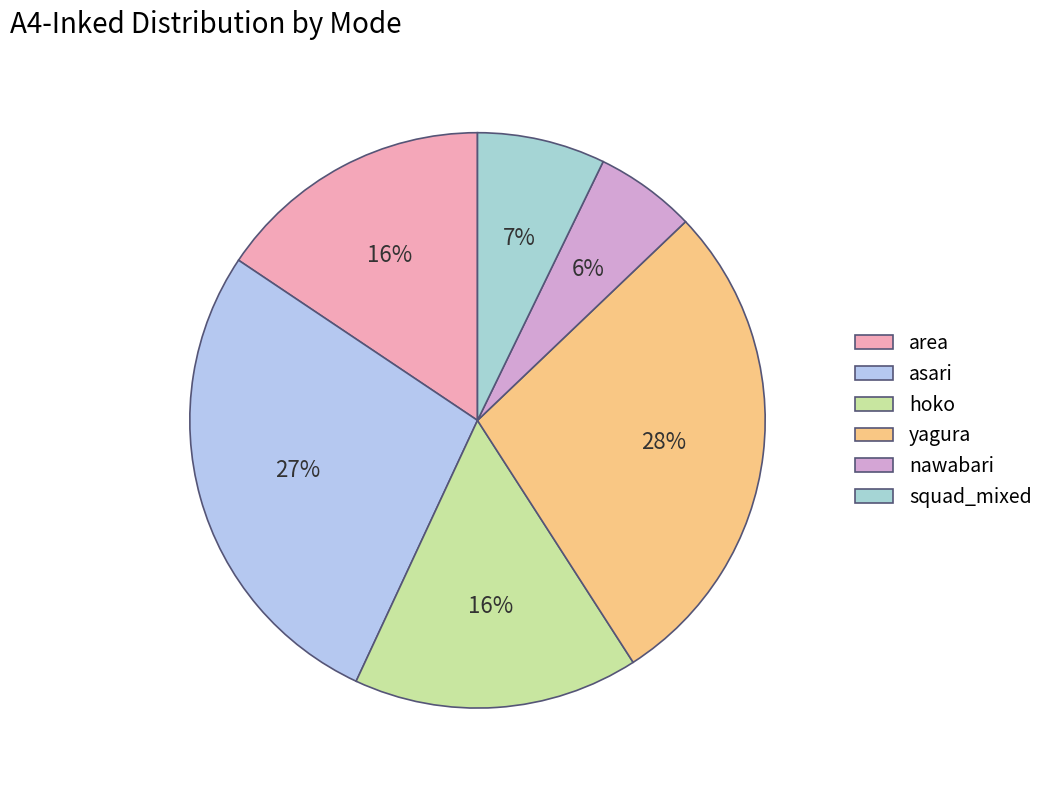

Which slice is the largest?

yagura